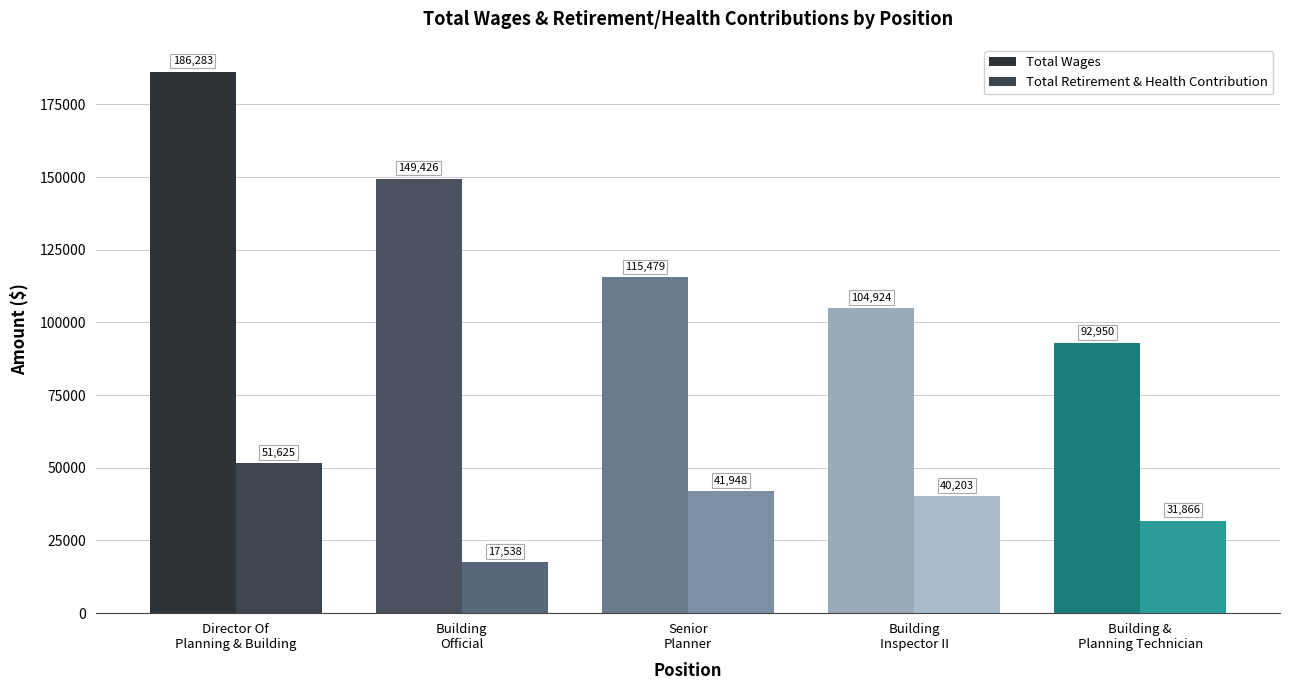

Read the Total Retirement & Health Contribution value at Building
Official.

17538